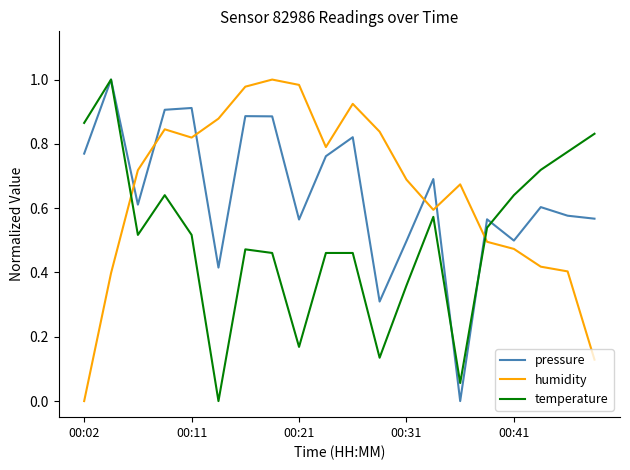

True or false: pressure and humidity cross at least once.

True